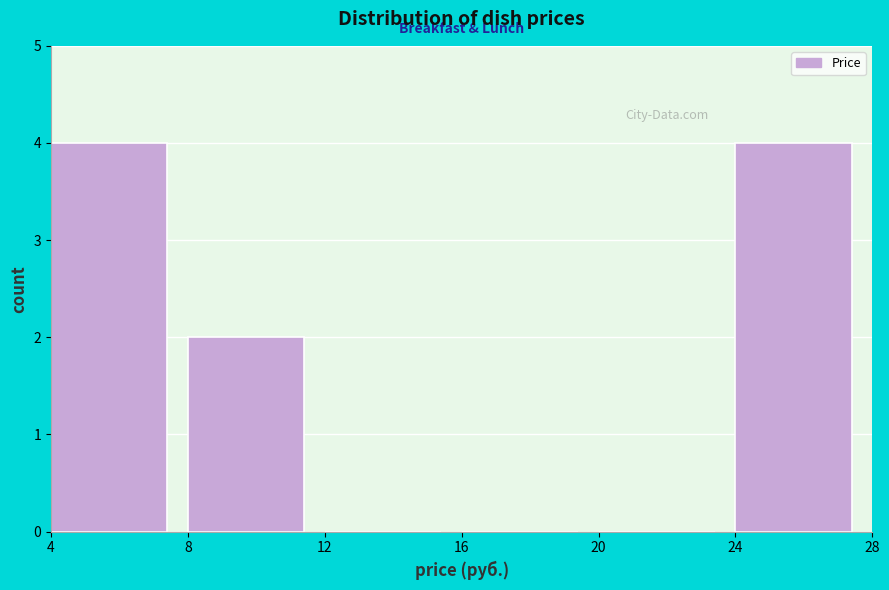

Reading left to right, list every bar in this chart as the range it spans on the x-axis followed by its height. The values are not printed on the chart, so give them approximately, as read against the axis.

4 to 8: 4
8 to 12: 2
12 to 16: 0
16 to 20: 0
20 to 24: 0
24 to 28: 4